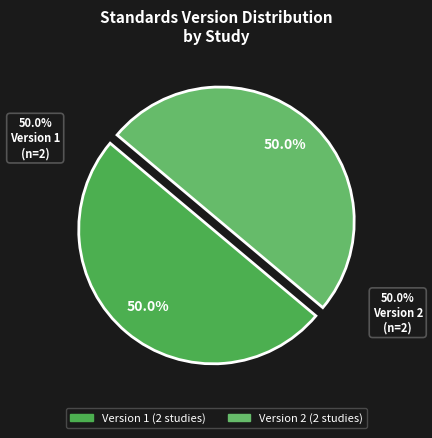

Is WWHV003393 the majority of the pie?

No